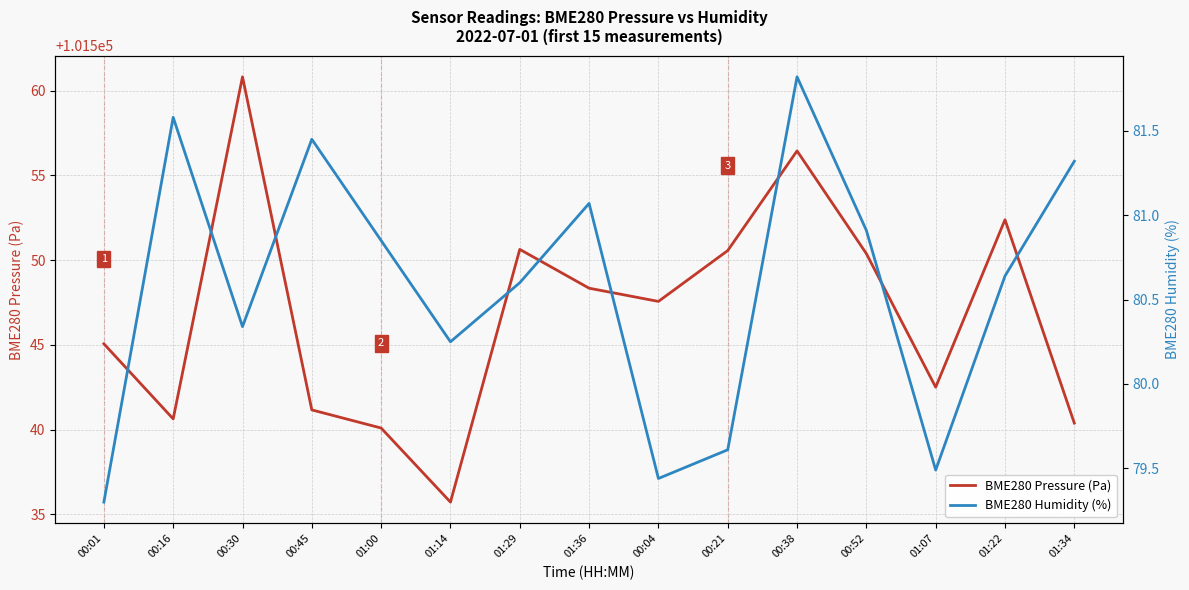

True or false: BME280 Humidity (%) and BME280 Pressure (Pa) intersect in this chart.

False